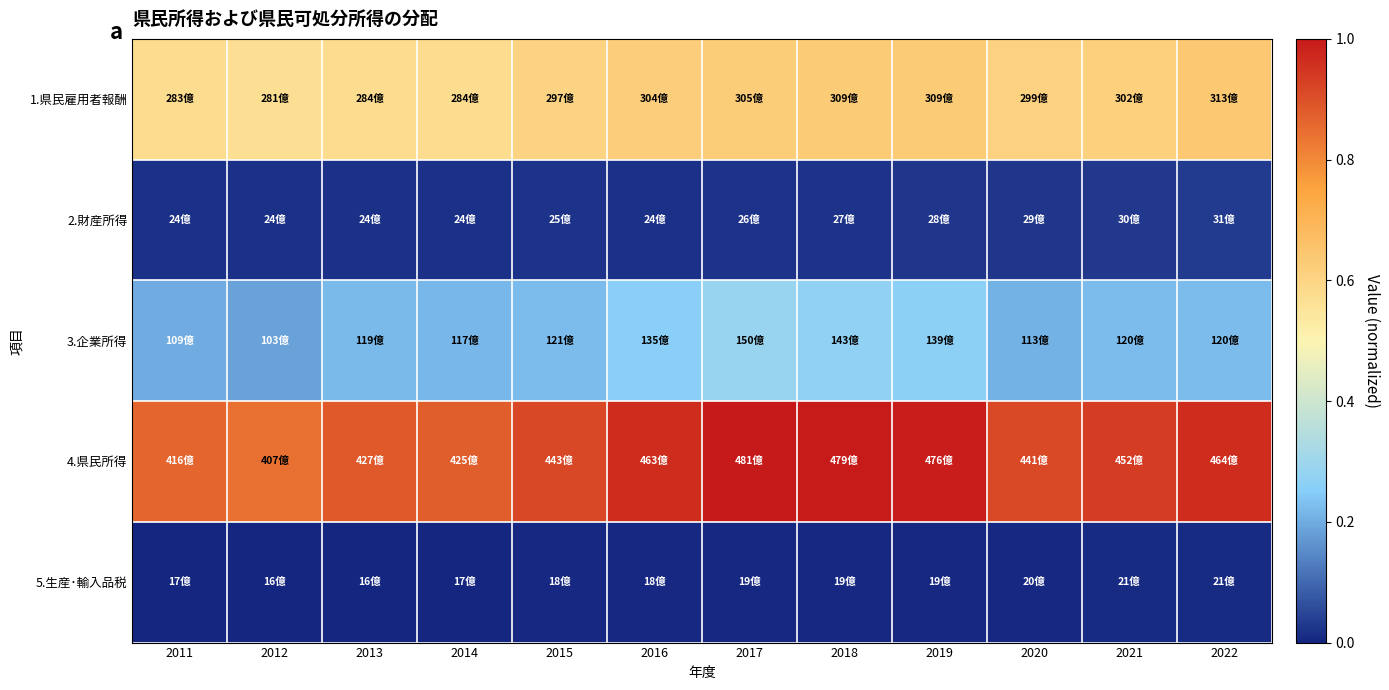

What is the total value across all series at 2022?

1.9